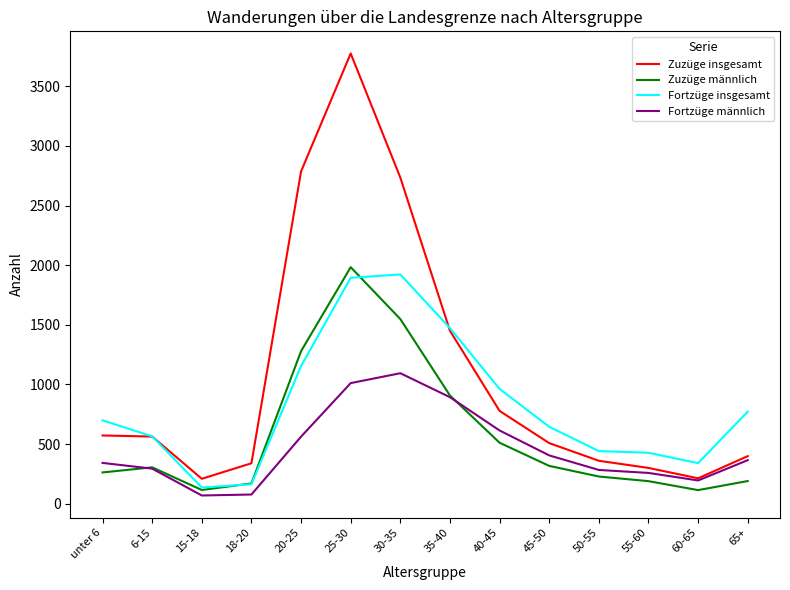

Which category has the highest value across all series?

25-30